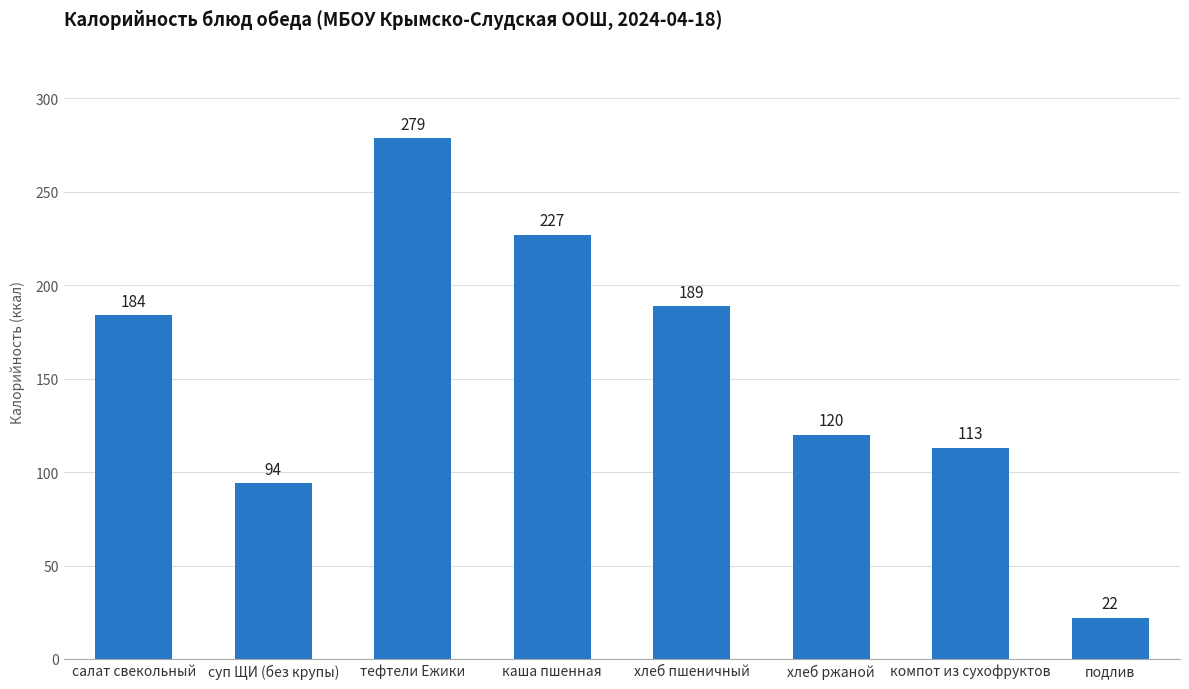

The value at хлеб ржаной is 189.6. True or false?

False